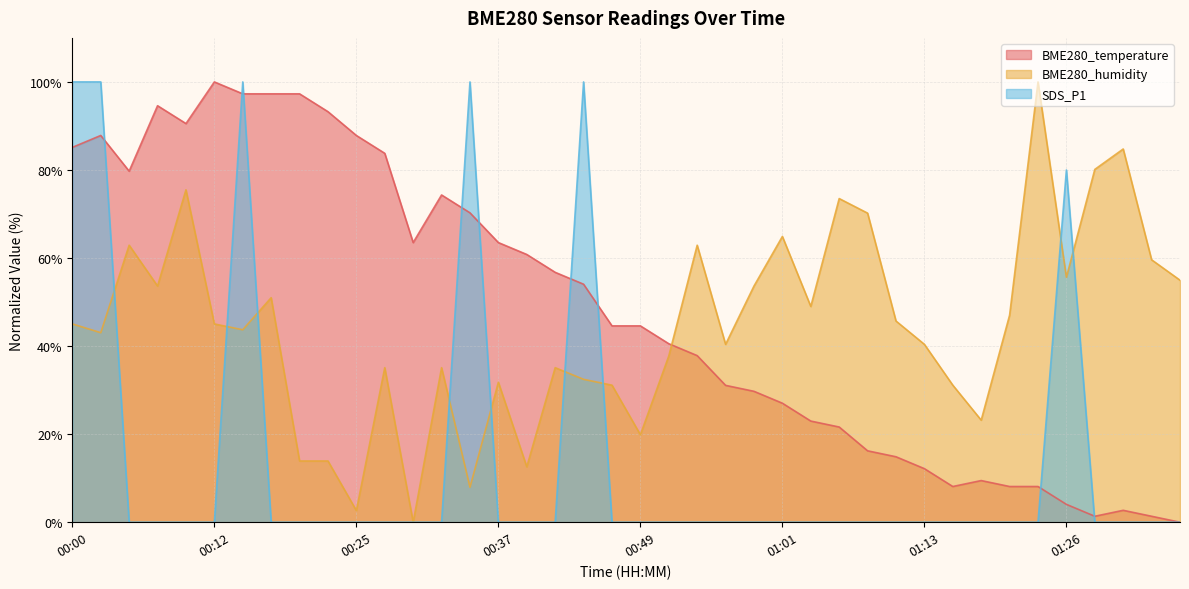

Does the chart display data point markers on the line(s)?

No